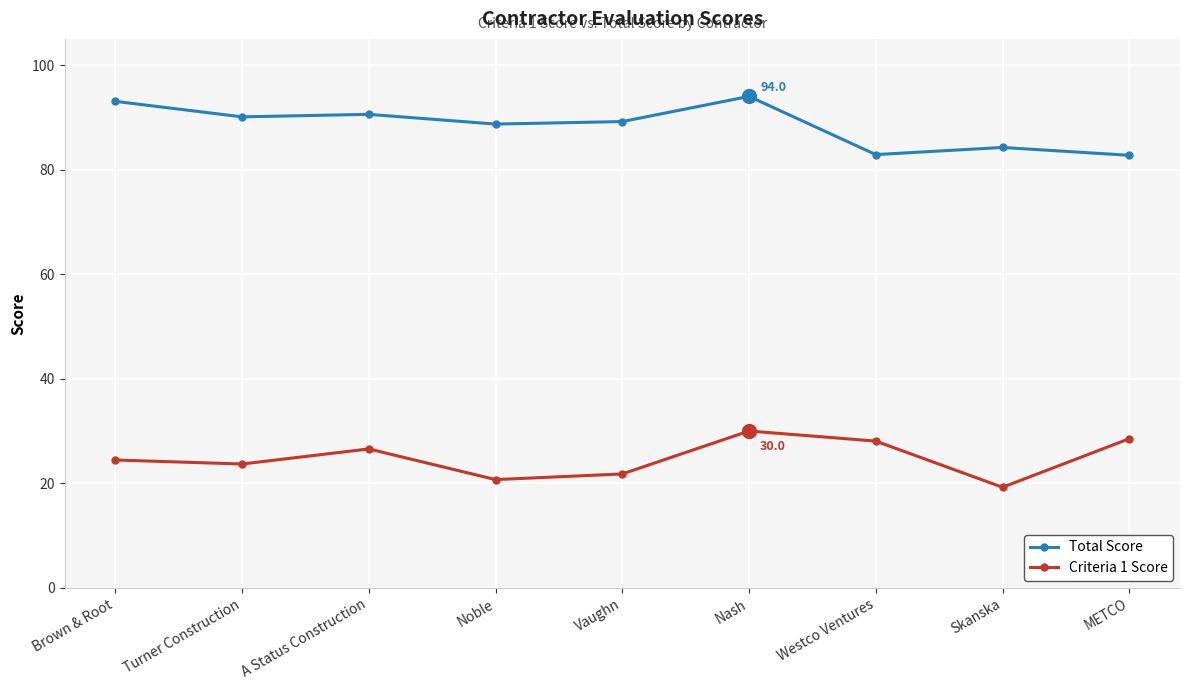

What are all the series names shown in the legend?

Total Score, Criteria 1 Score